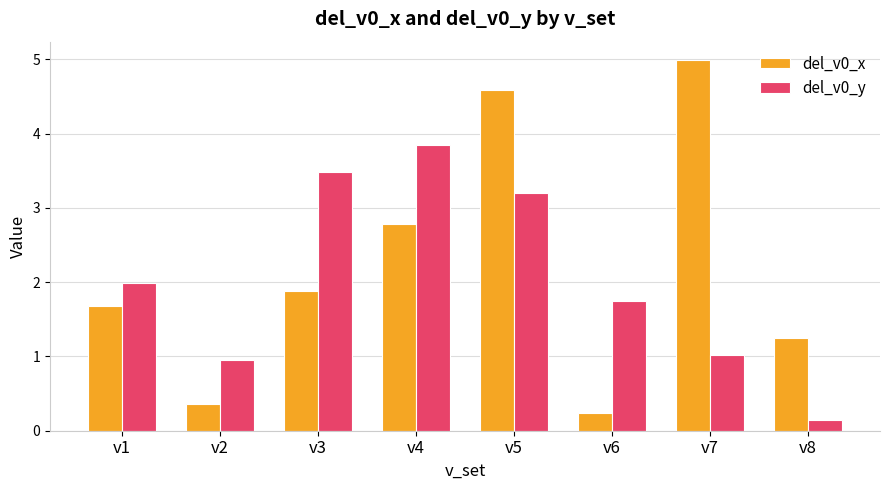

What is the sum of all del_v0_y values?

16.4